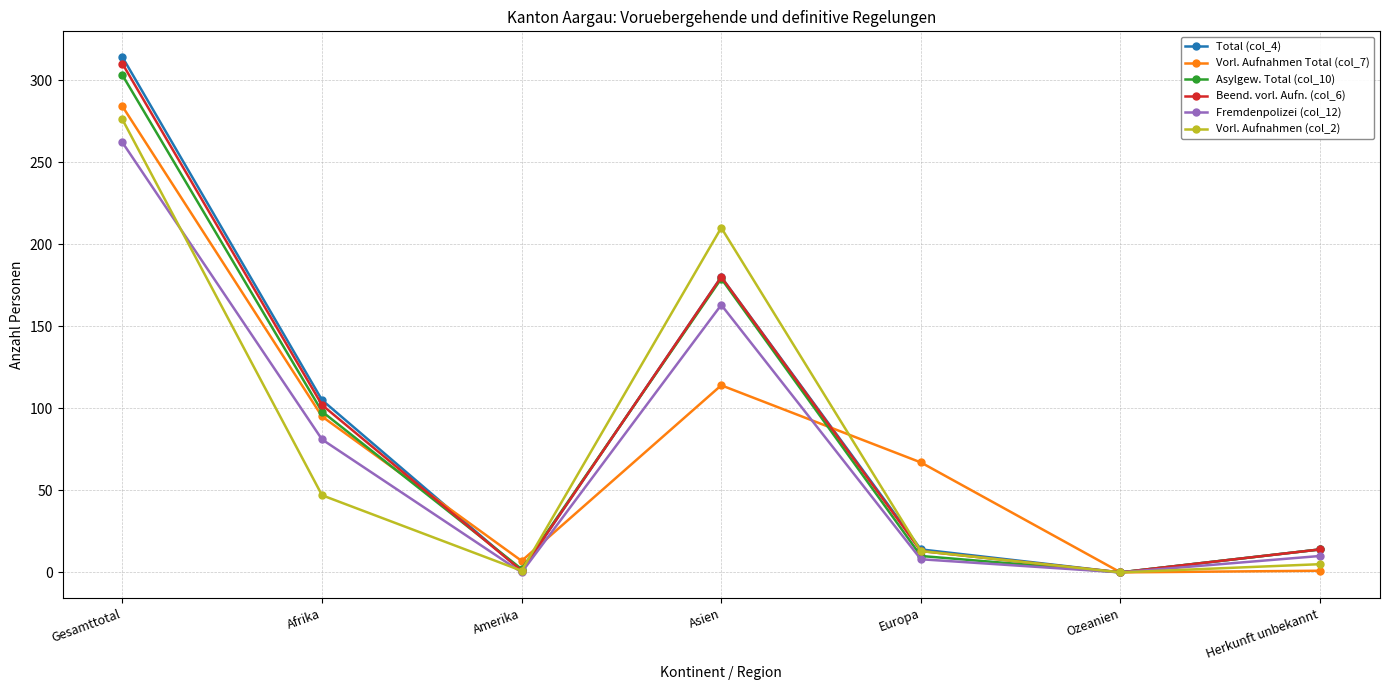

At which category is the sum across all series the highest?

Gesamttotal